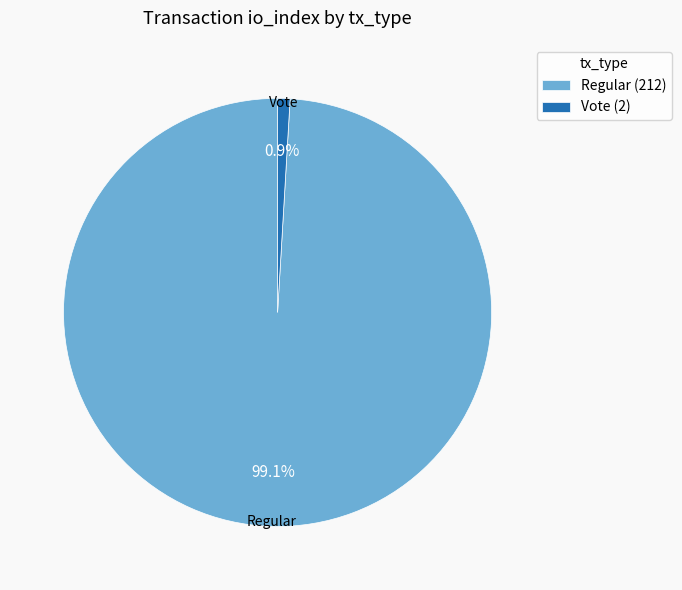

To the nearest percent, what portion does Regular (212) represent?

99%